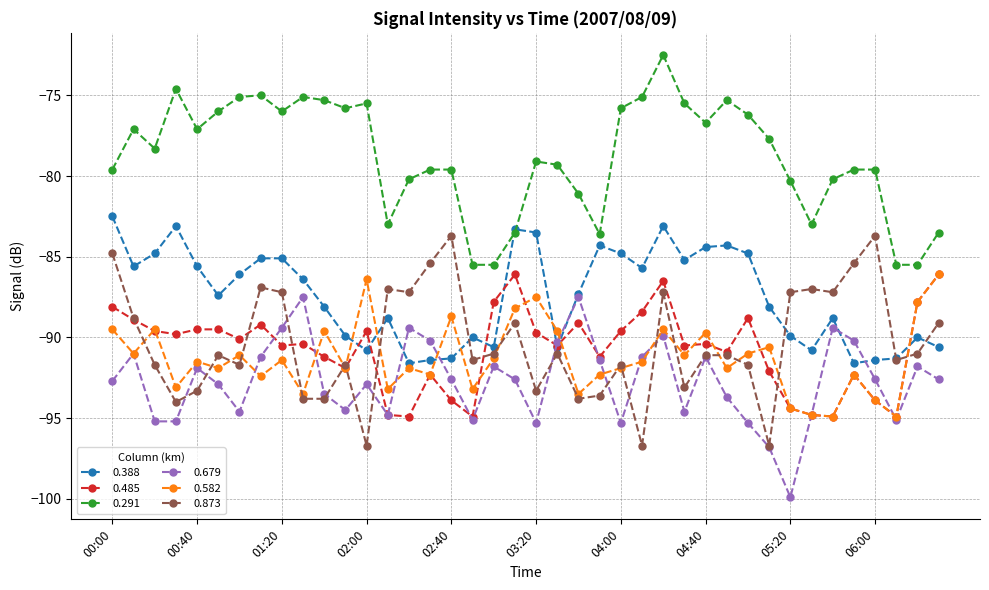

What is the difference between the second highest and minimum values in the 0.679 series?

12.4